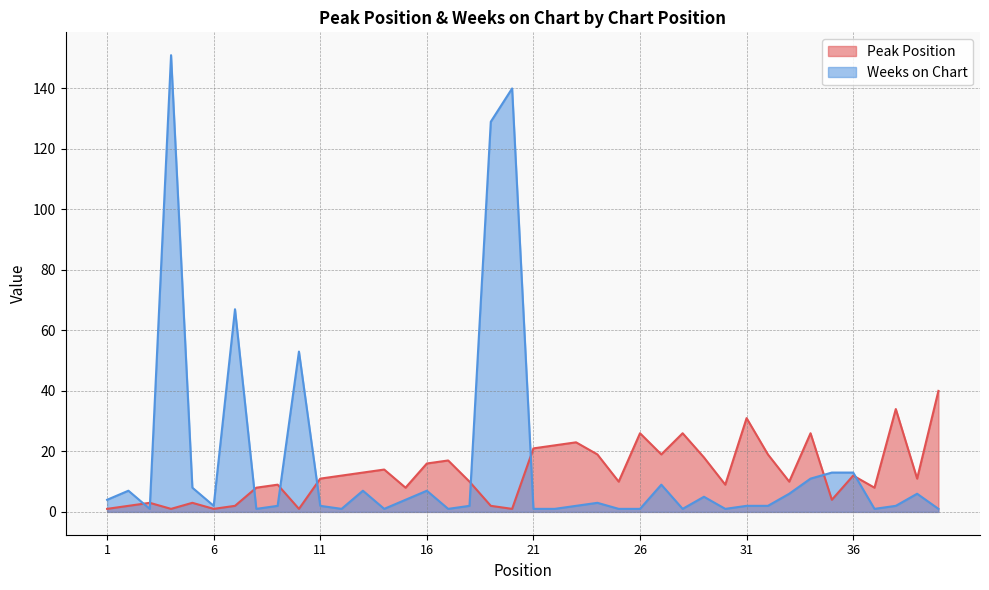

Which series has the largest total across all categories?

Weeks on Chart